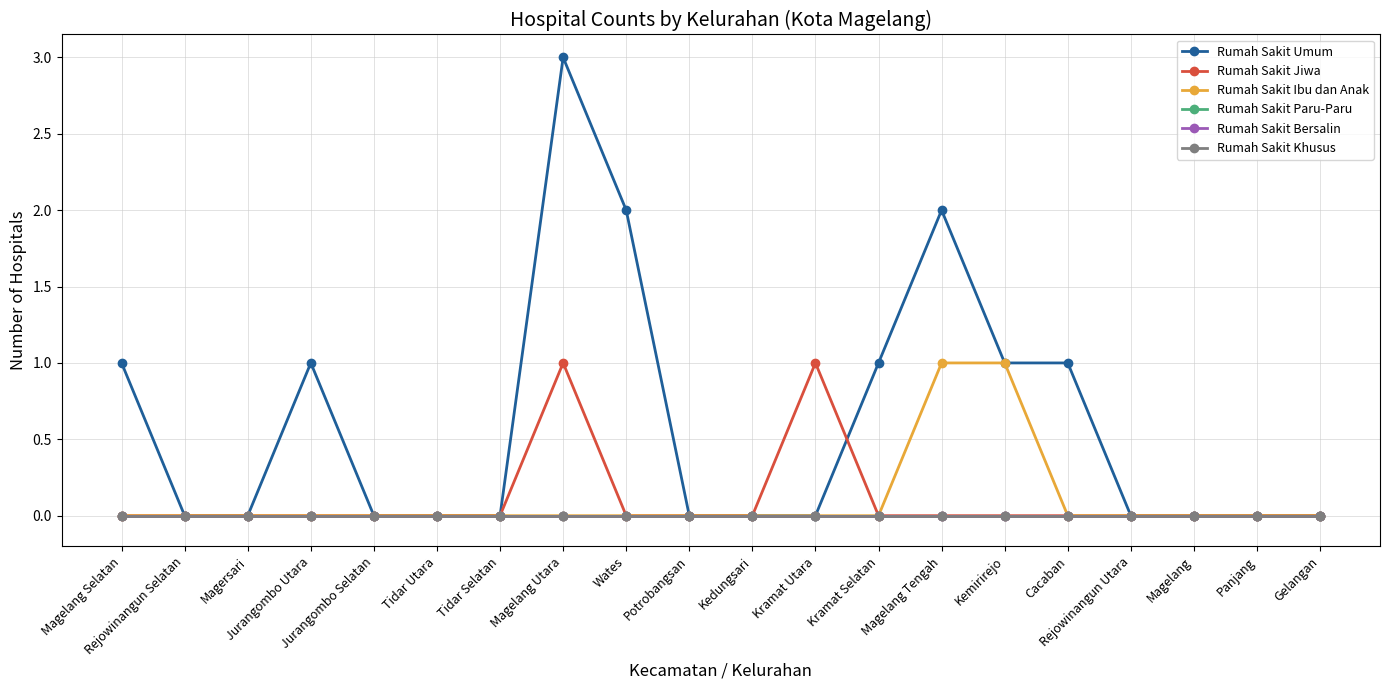

What is the maximum value for Rumah Sakit Ibu dan Anak?

1